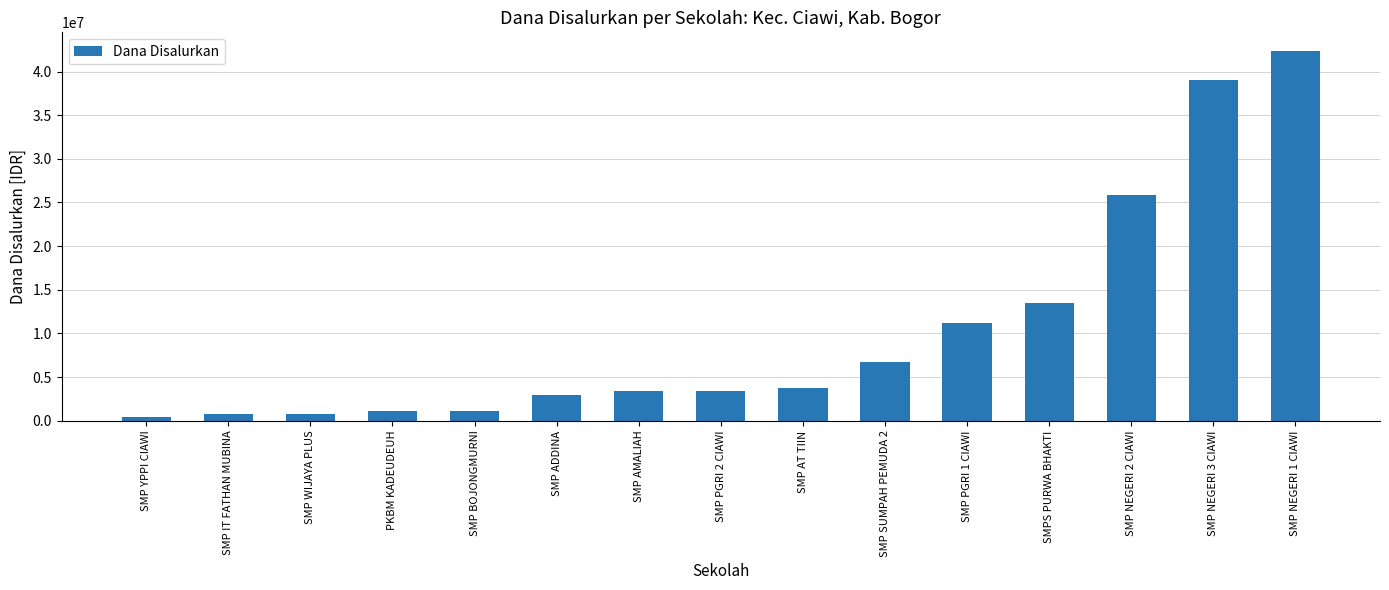

How many data points does each series have?

15